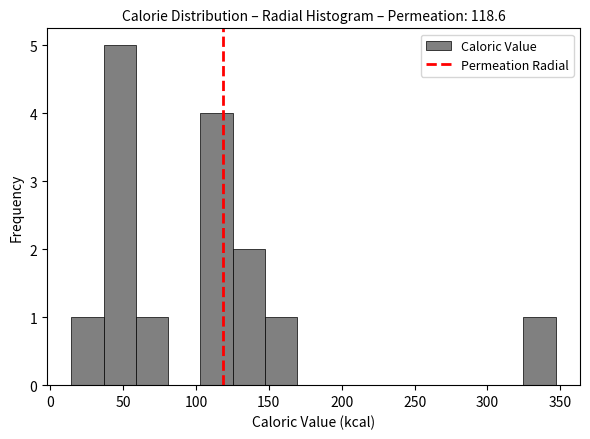

How tall is the bar that spans 35 to 60 on the x-axis? Neither the bar edges nor the heights are printed on the chart, so give them approximately, as read against the axes.

5